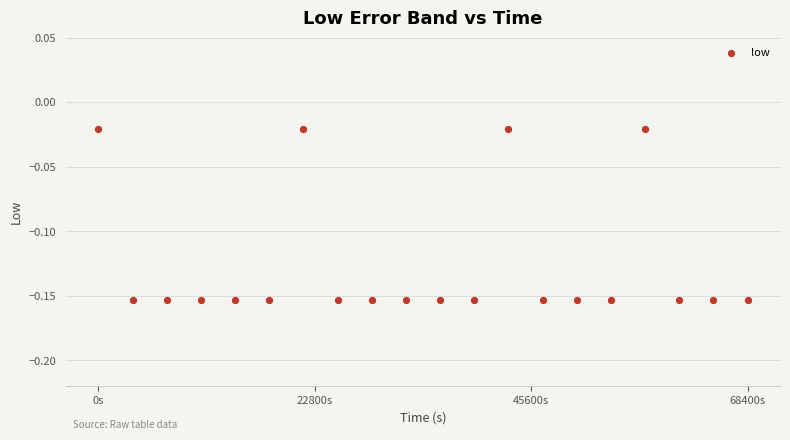

What is the range of X values (max minus min)?

68400.0